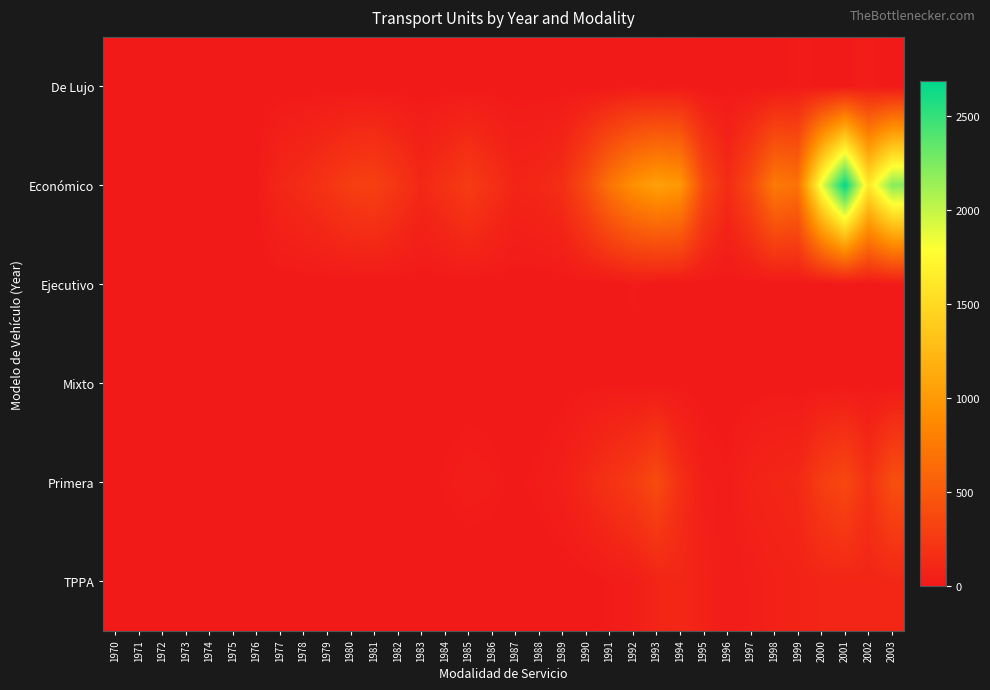

At which category is the sum across all series the highest?

2001